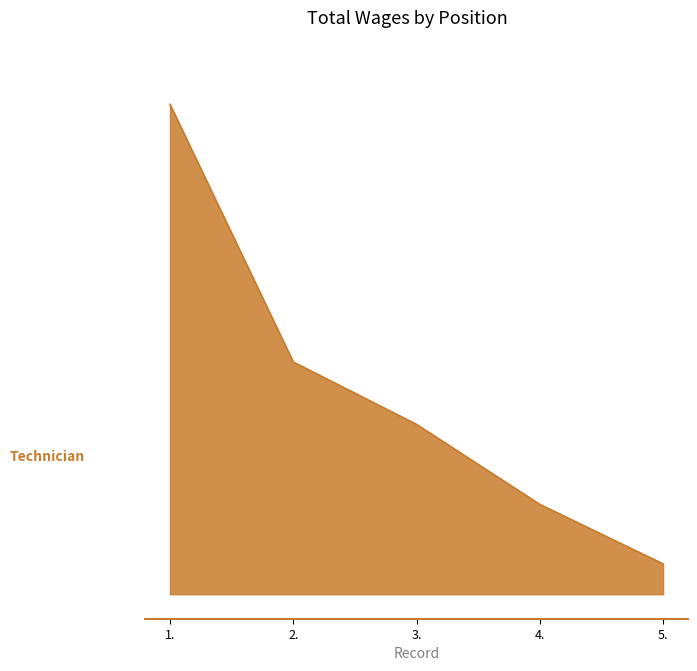

Does the chart have visible grid lines?

No